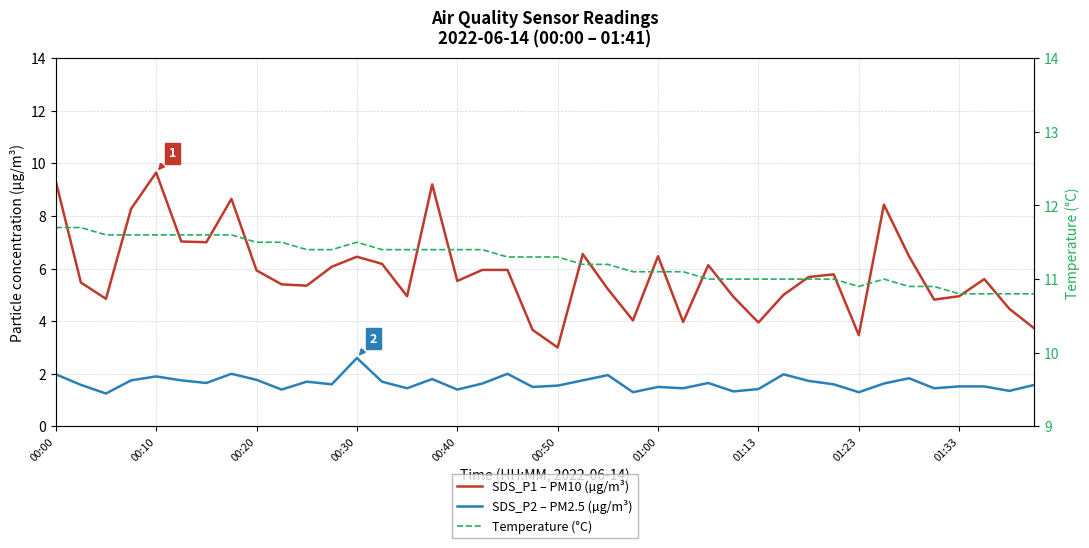

In SDS_P2 – PM2.5 (µg/m³), how many points are lower than both neighbors (excluding endpoints)?

13